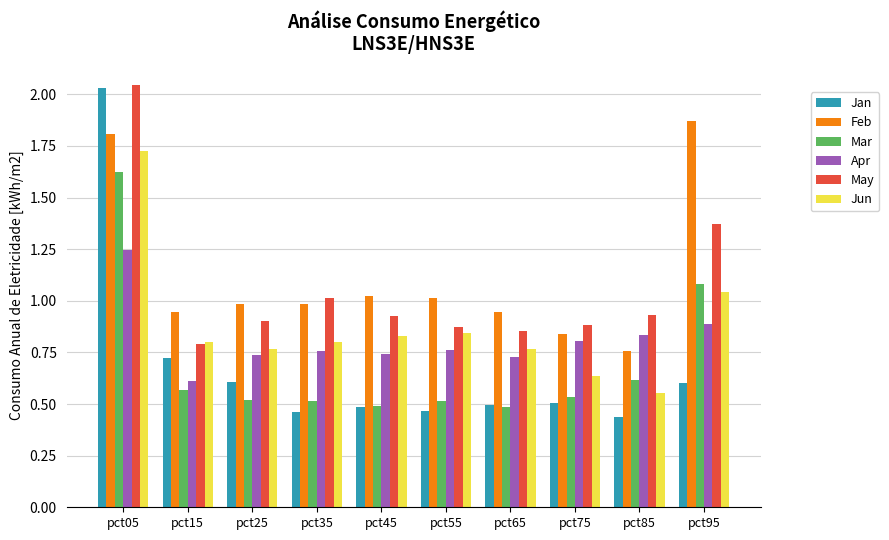

True or false: Mar has a value of 0.5 at pct75.

True